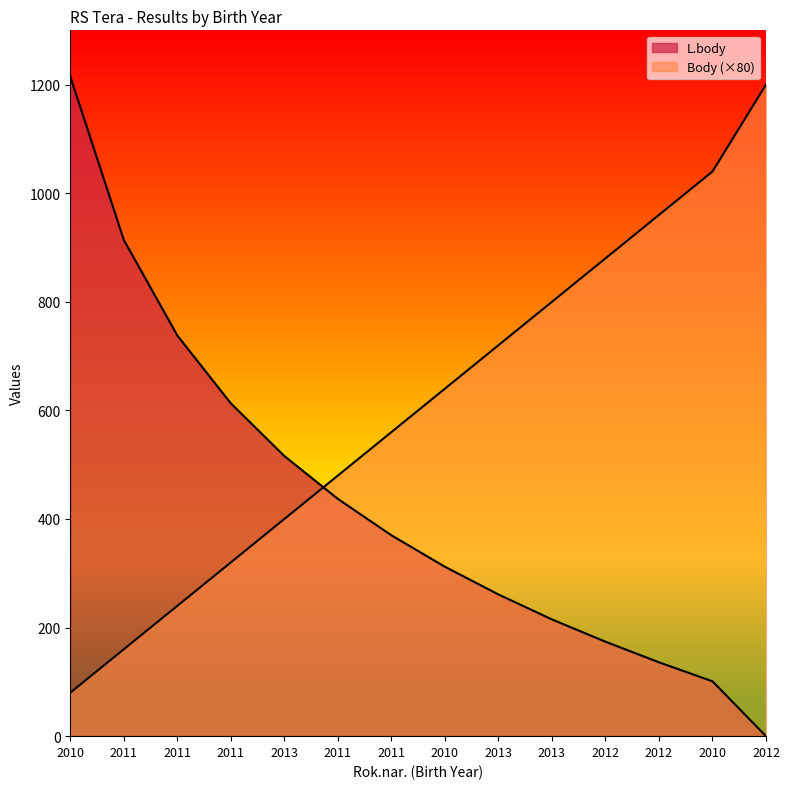

How many lines are shown in the chart?

2